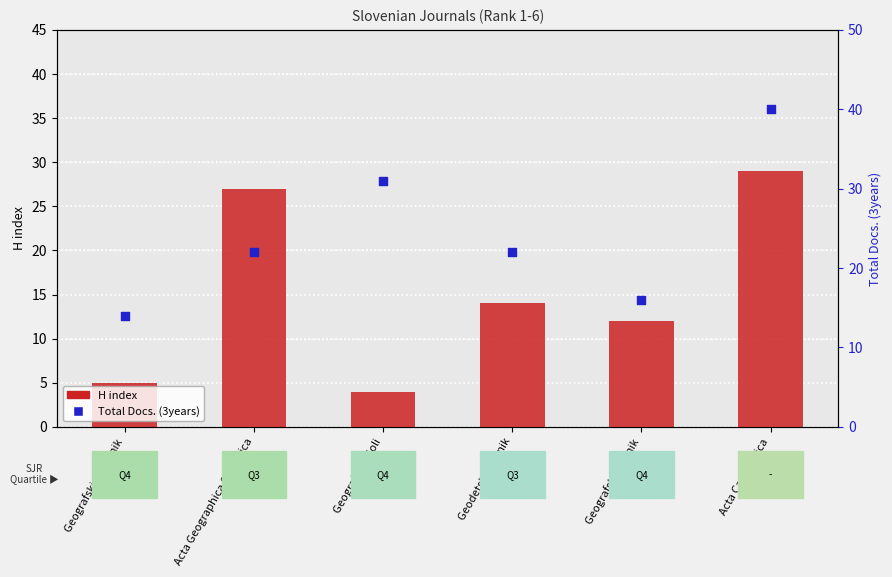

What are all the series names shown in the legend?

H index, Total Docs. (3years)